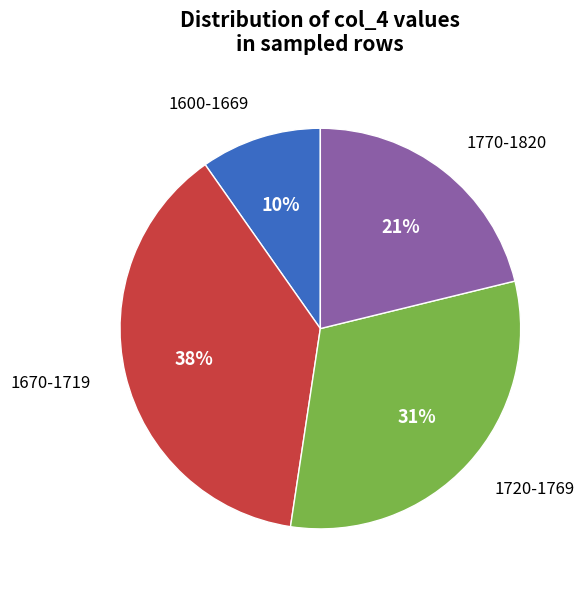

Does any single category account for the majority?

No